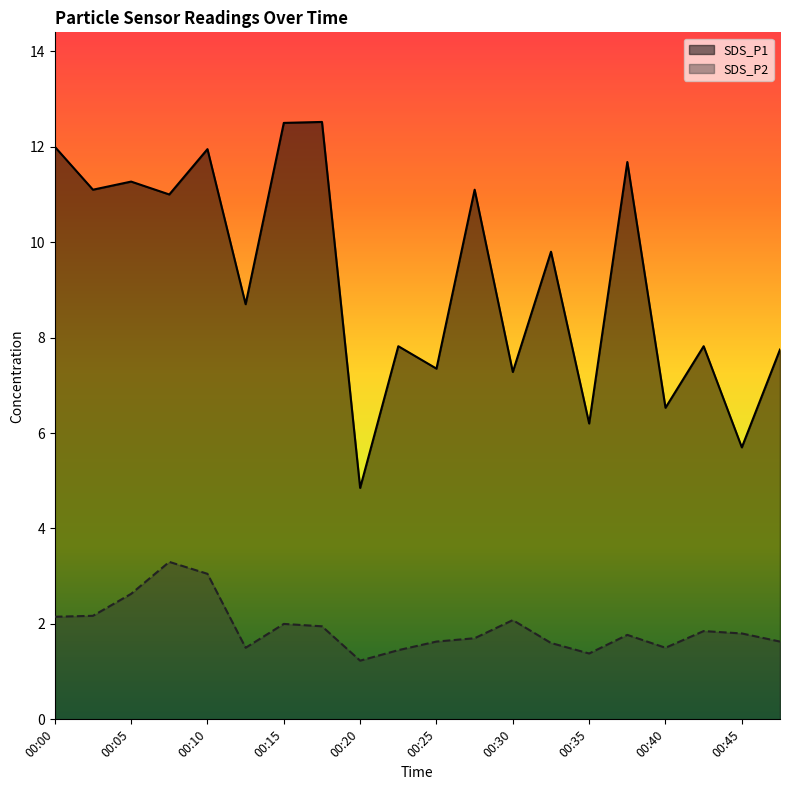

Rank the series by their maximum value, from lowest to highest.

SDS_P2, SDS_P1